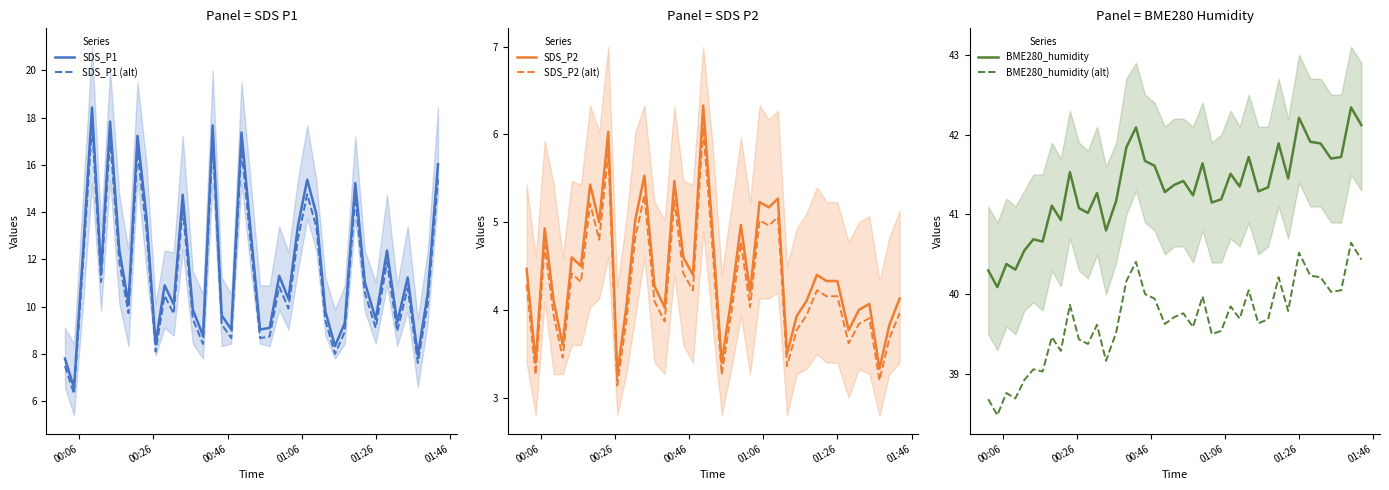

True or false: SDS_P2 and SDS_P2 (alt) intersect in this chart.

False